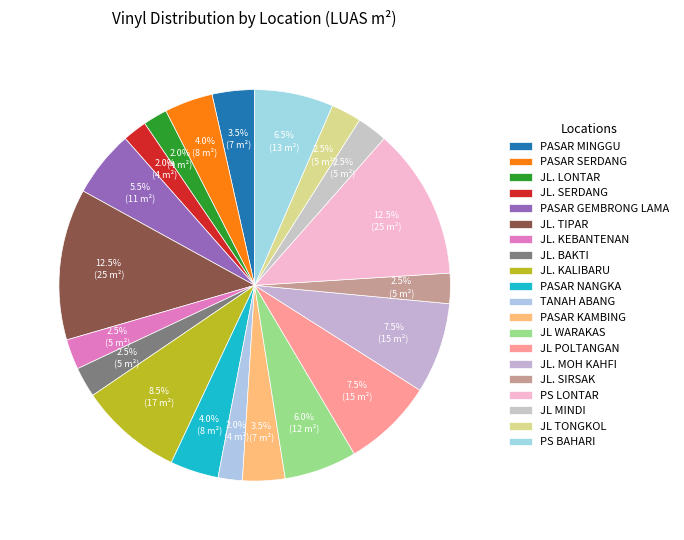

How many slices are in this pie chart?

20